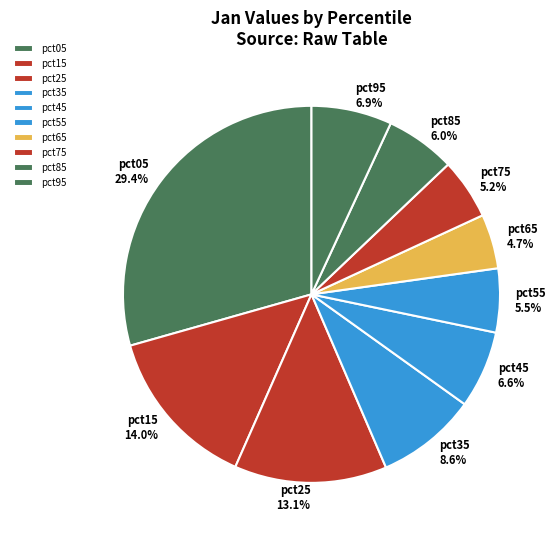

To the nearest percent, what is the difference between the largest and smallest slice percentages?

25%